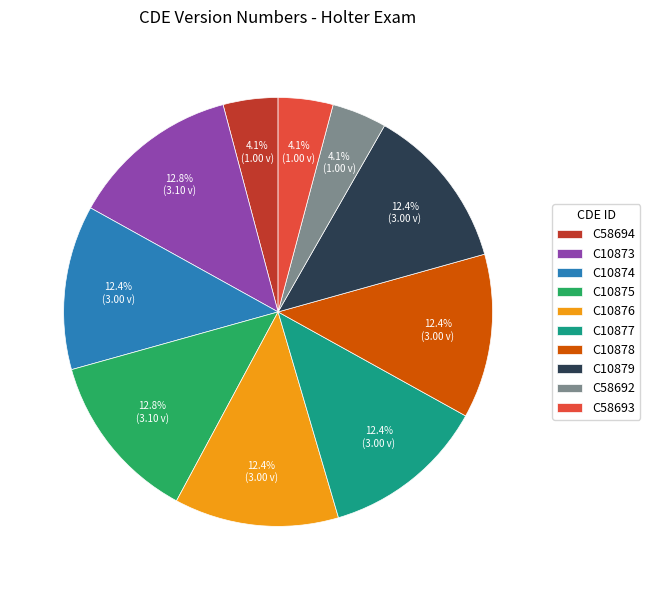

To the nearest percent, what is the average slice percentage?

10%